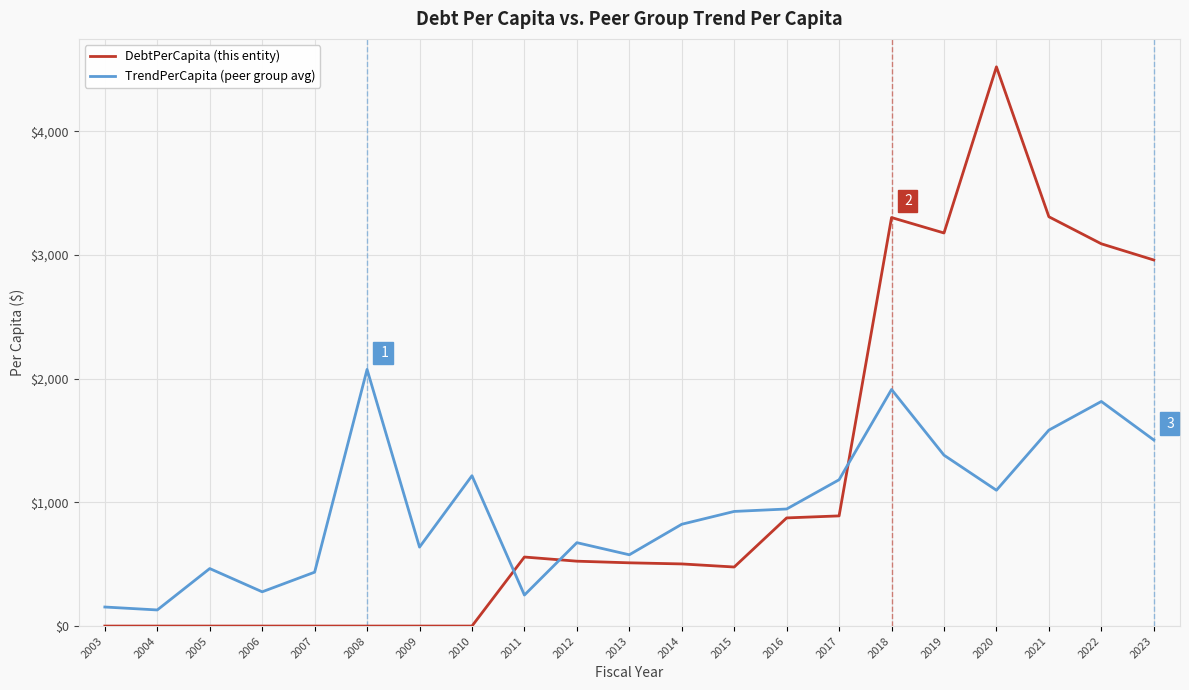

At which category is the sum across all series the highest?

2020